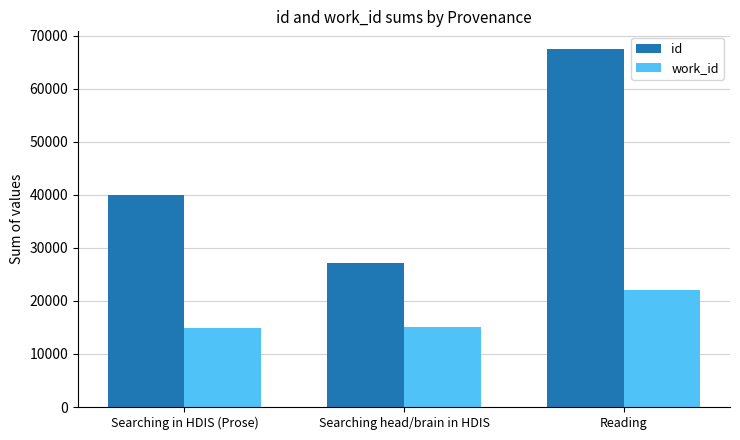

What is the sum of all id values?

134706